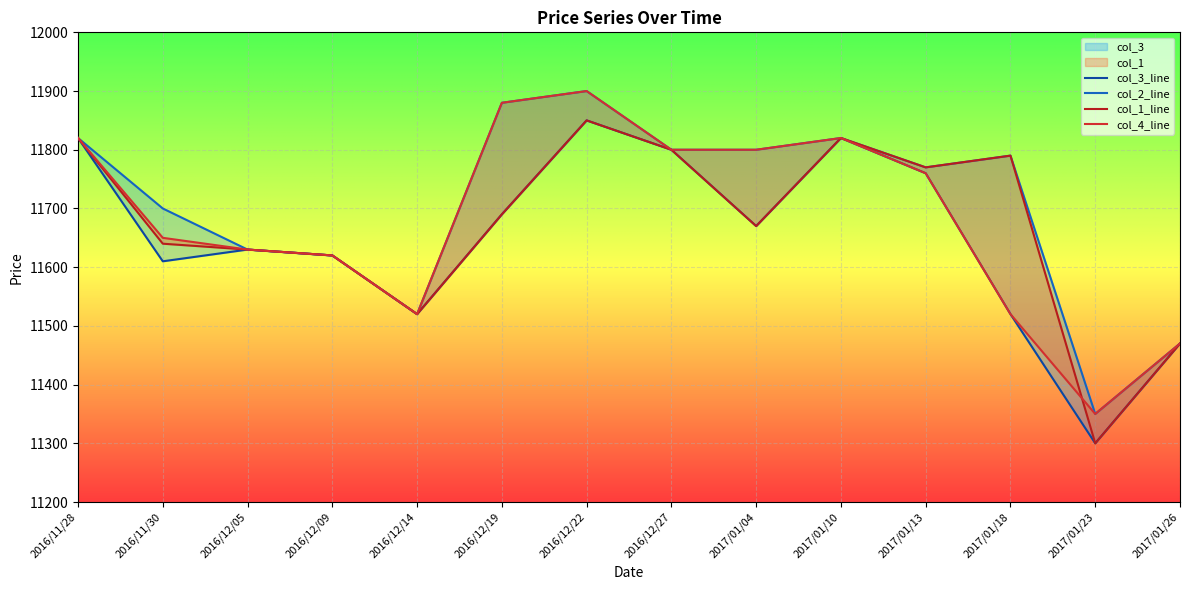

What is the difference between the col_3 values at 2017/01/18 and 2016/11/30?

90